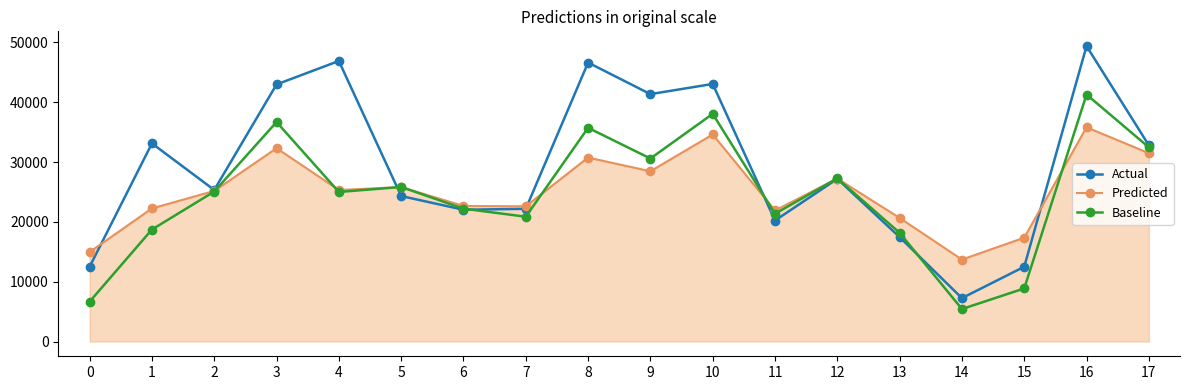

What is the minimum value shown in the chart?

5430.0